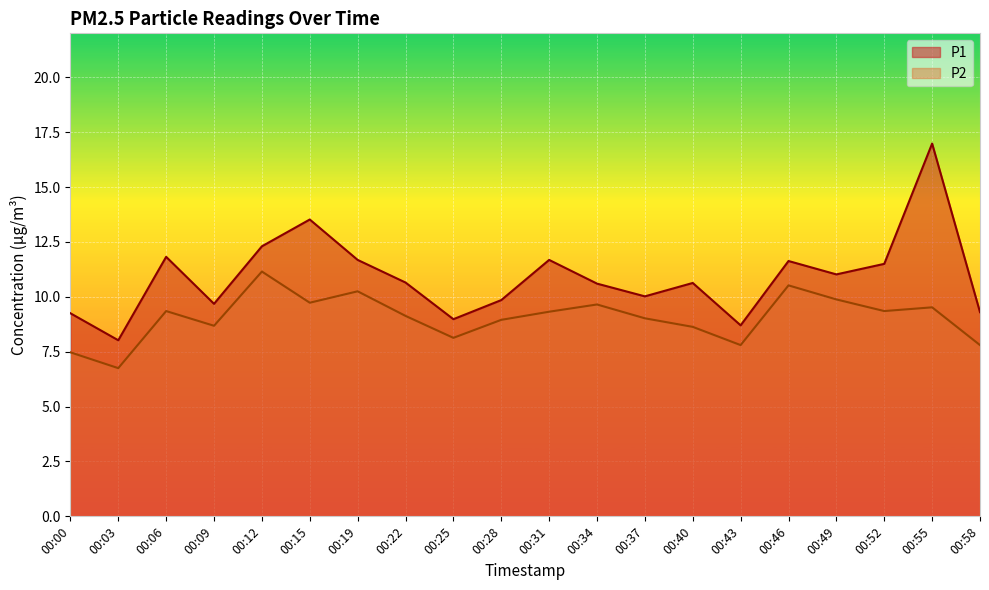

At which category is the sum across all series the highest?

00:55